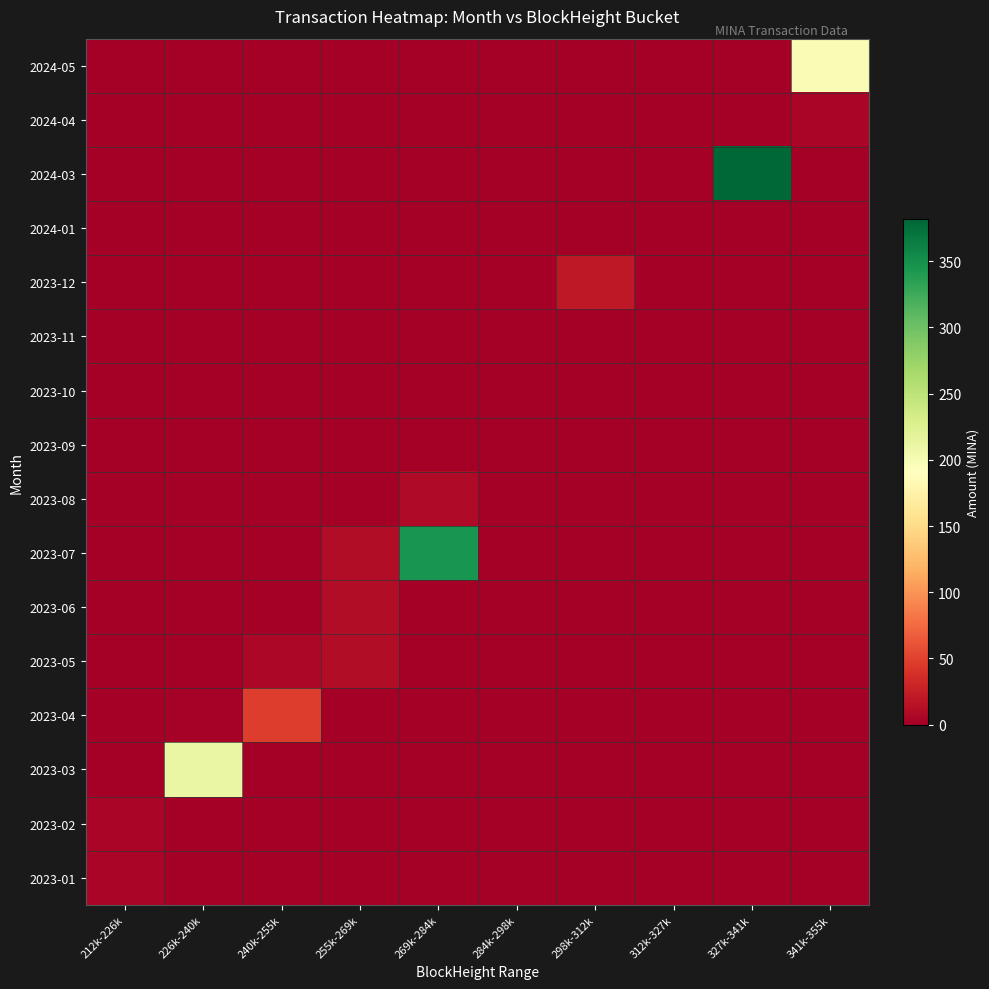

At which category does the chart reach its peak across all series?

327k-341k